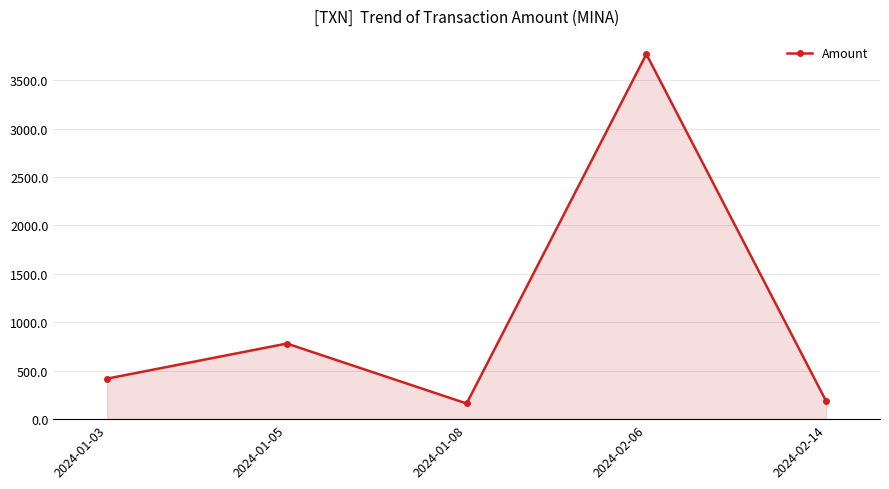

Reading right to left, what are all the values shown in this chart?

2024-02-14=187.3	2024-02-06=3767.7	2024-01-08=161.8	2024-01-05=780.6	2024-01-03=418.4